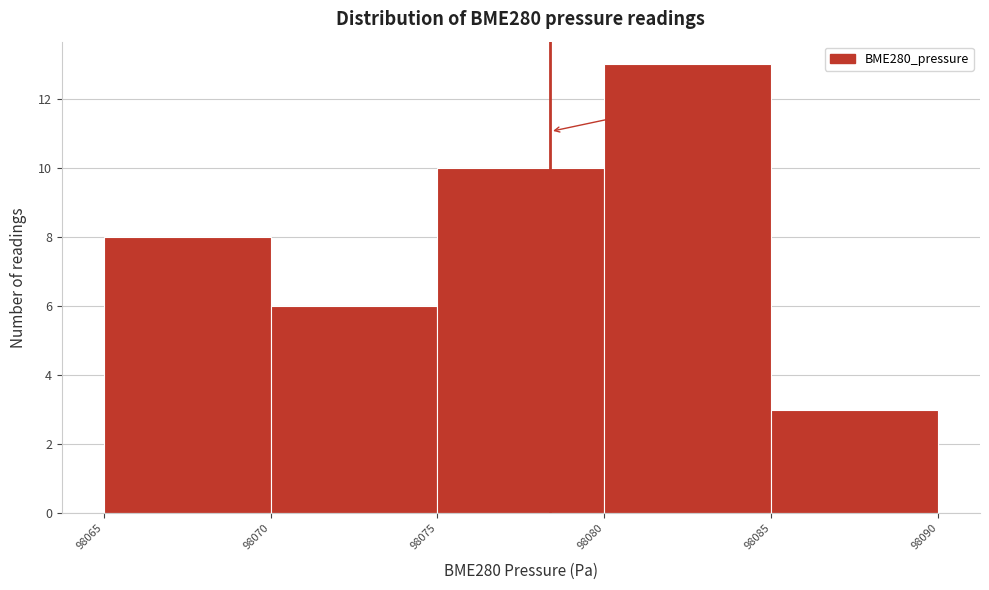

Which range on the x-axis has the tallest bar?

98080 to 98085